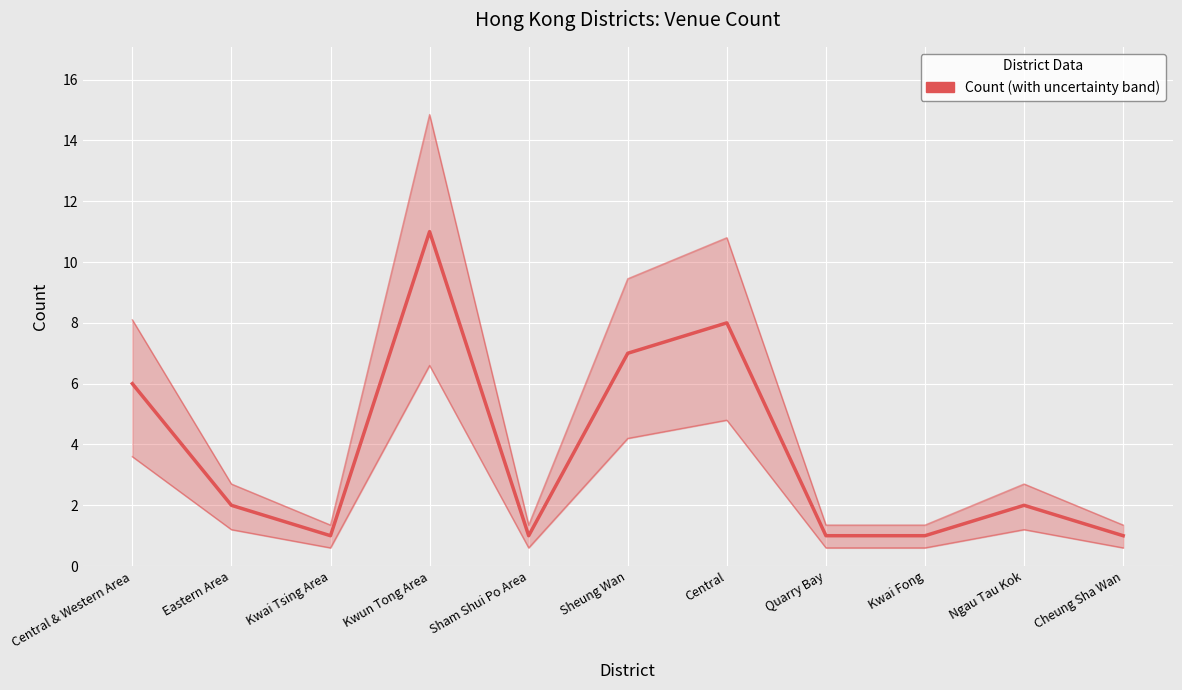

What is the sum of all values?

41